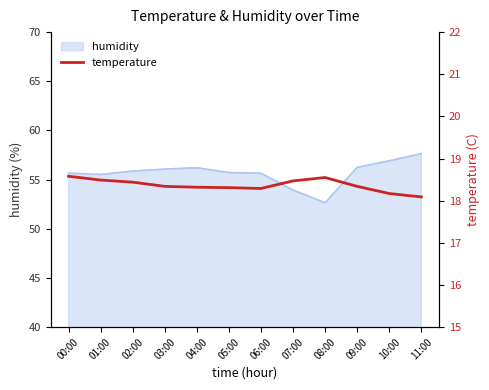

What is the highest value of the humidity series?

57.6